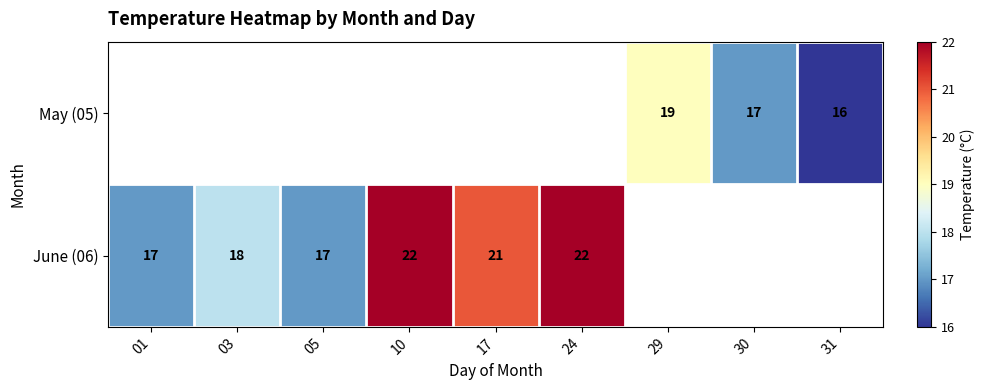

The value of May (05) at 30 is 17. True or false?

True